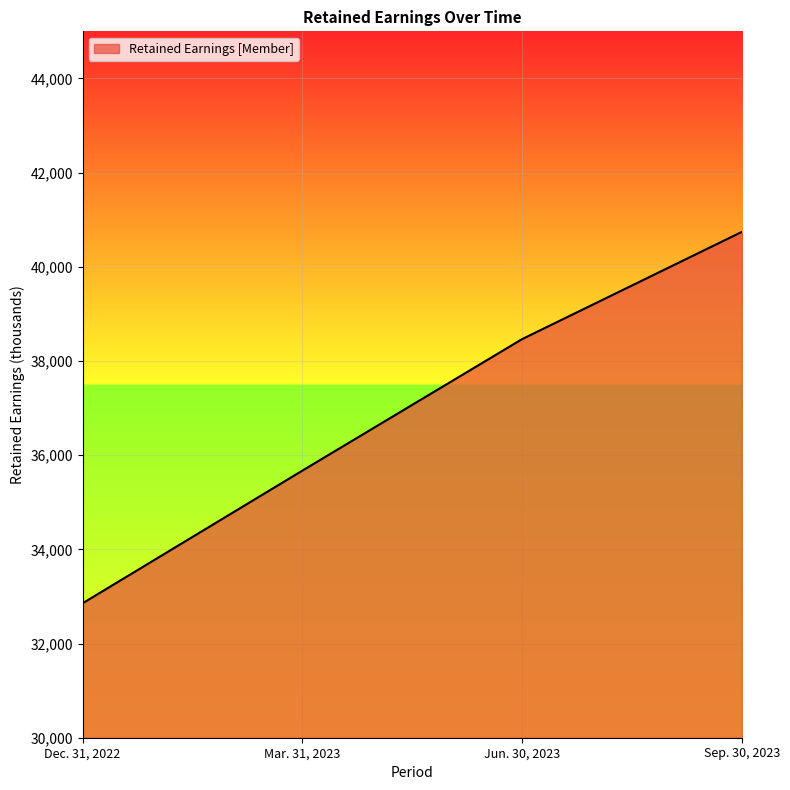

What is the sum of the values at Sep. 30, 2023 and Jun. 30, 2023?

79205